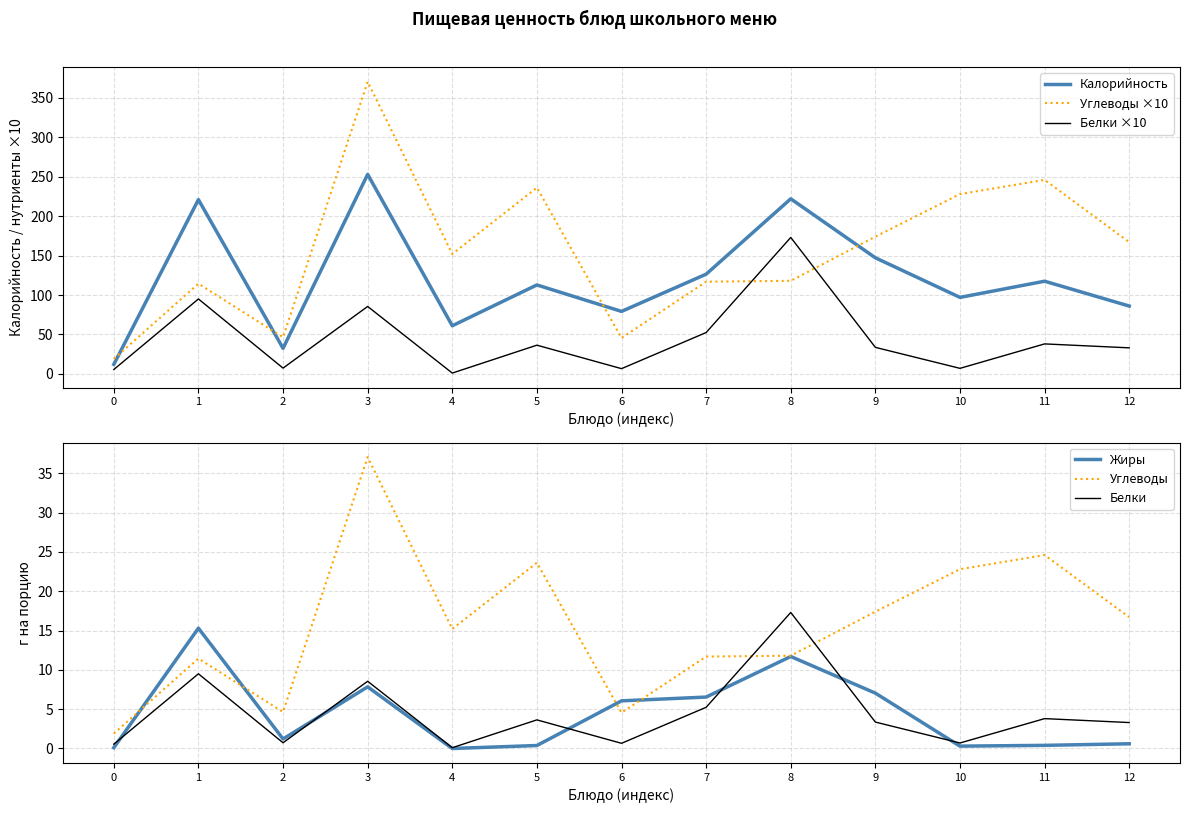

Which series ends up on top after the final intersection of Углеводы and Жиры?

Углеводы